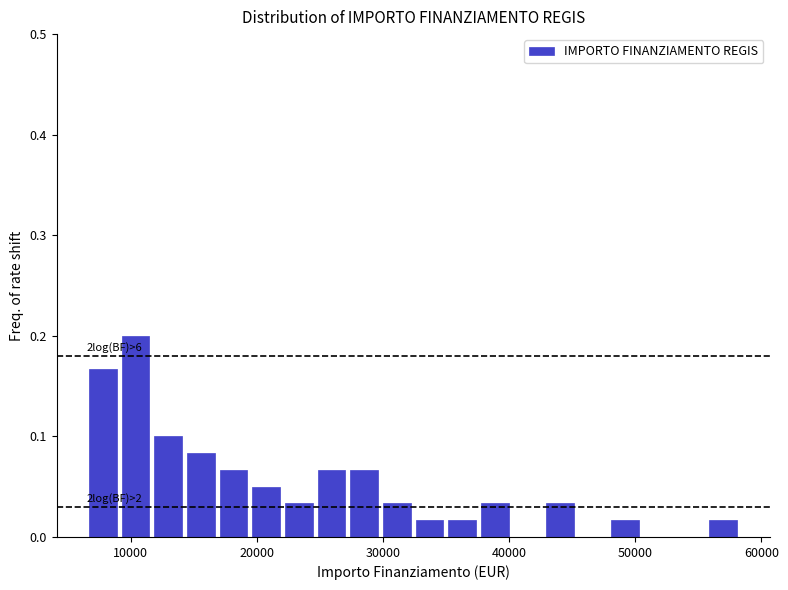

Read against the x-axis, roughly where is the centre of the tallest bar?

10000